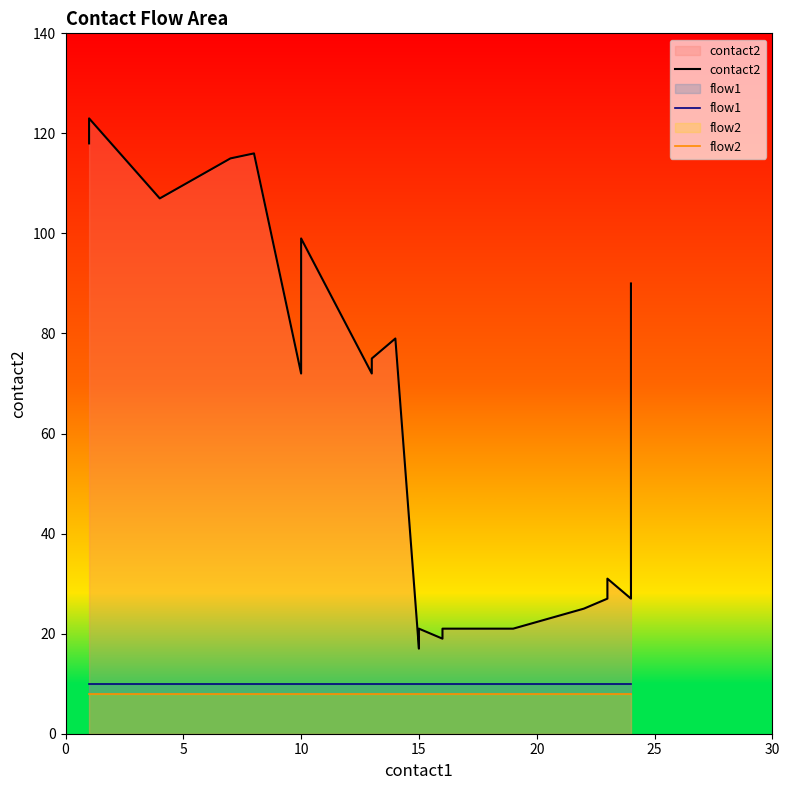

In contact2, how many points are lower than both neighbors (excluding endpoints)?

6